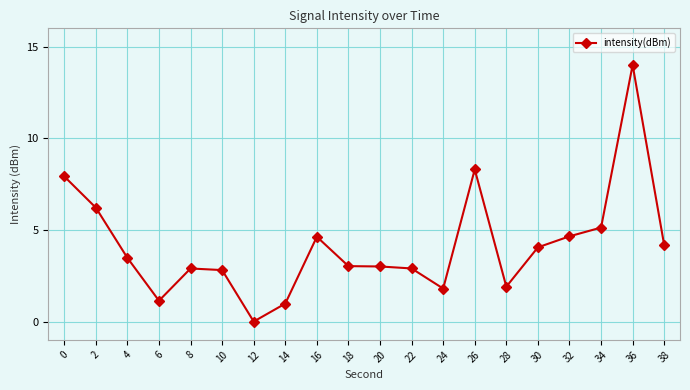

What is the value of the 3rd point from the left?

3.5